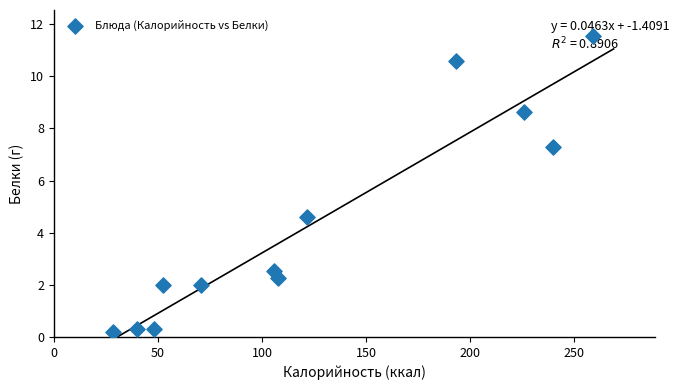

What is the range of X values (max minus min)?

230.4